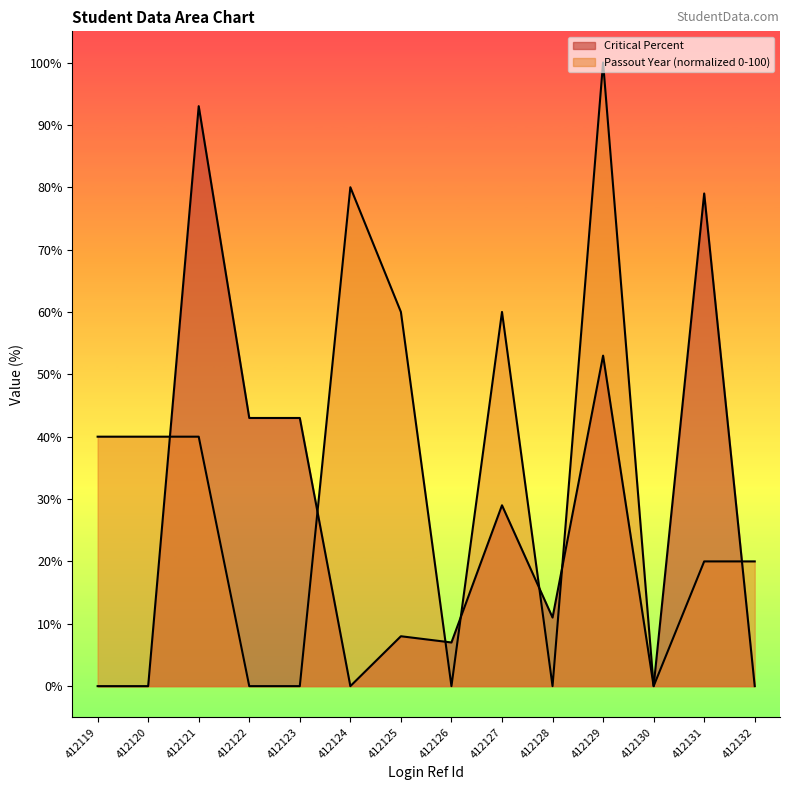

Which series ends up on top after the final intersection of Passout Year and Critical Percent?

Passout Year